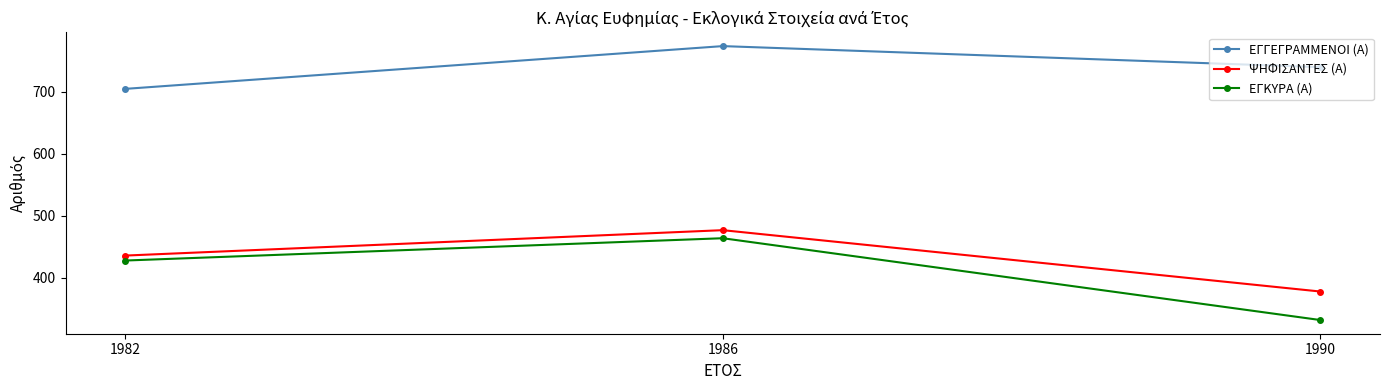

At which label does ΨΗΦΙΣΑΝΤΕΣ (Α) first exceed 436?

1986